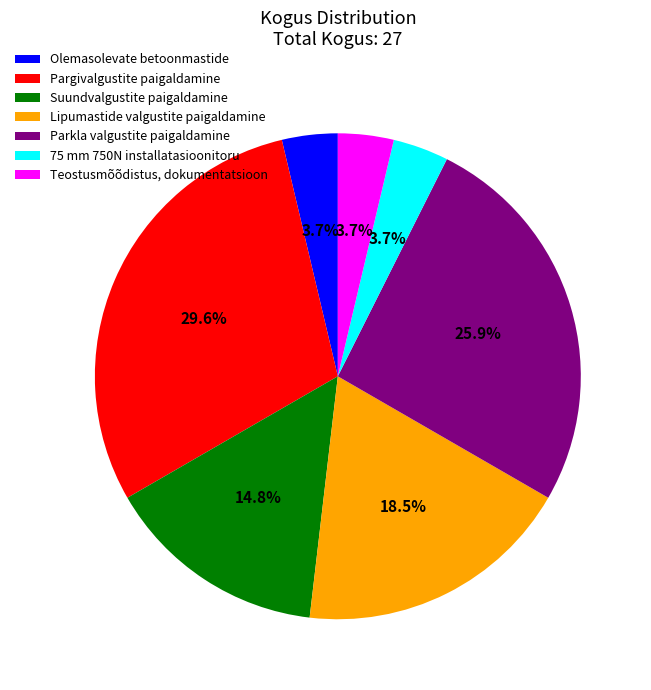

Do Teostusmõõdistus, dokumentatsioon and Pargivalgustite paigaldamine together represent more than half of the pie?

No